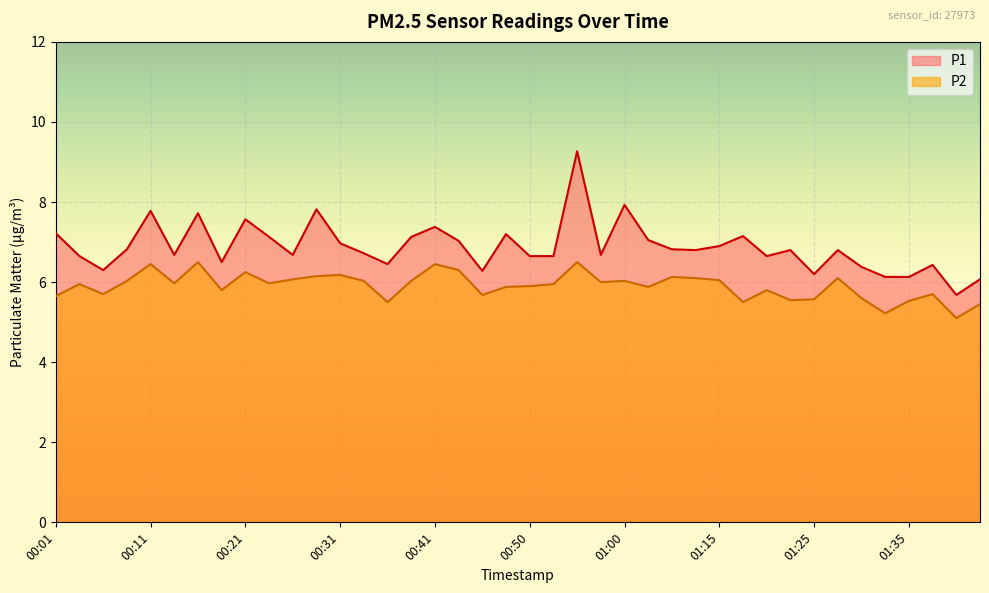

What is the difference between the maximum and minimum values in the P1 series?

3.6